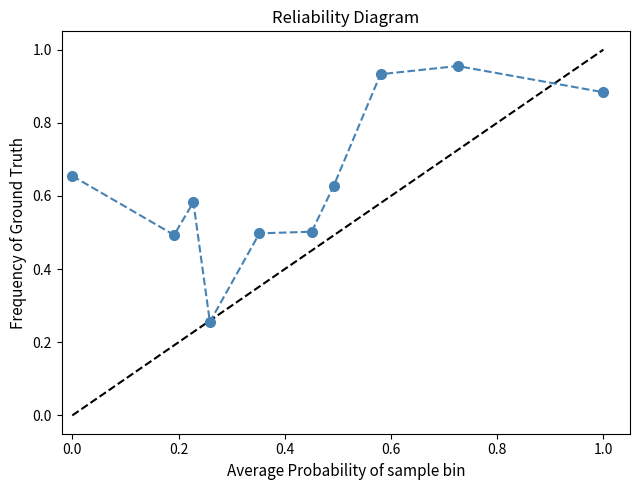

True or false: there are more than 0 points higher than both neighbors.

True